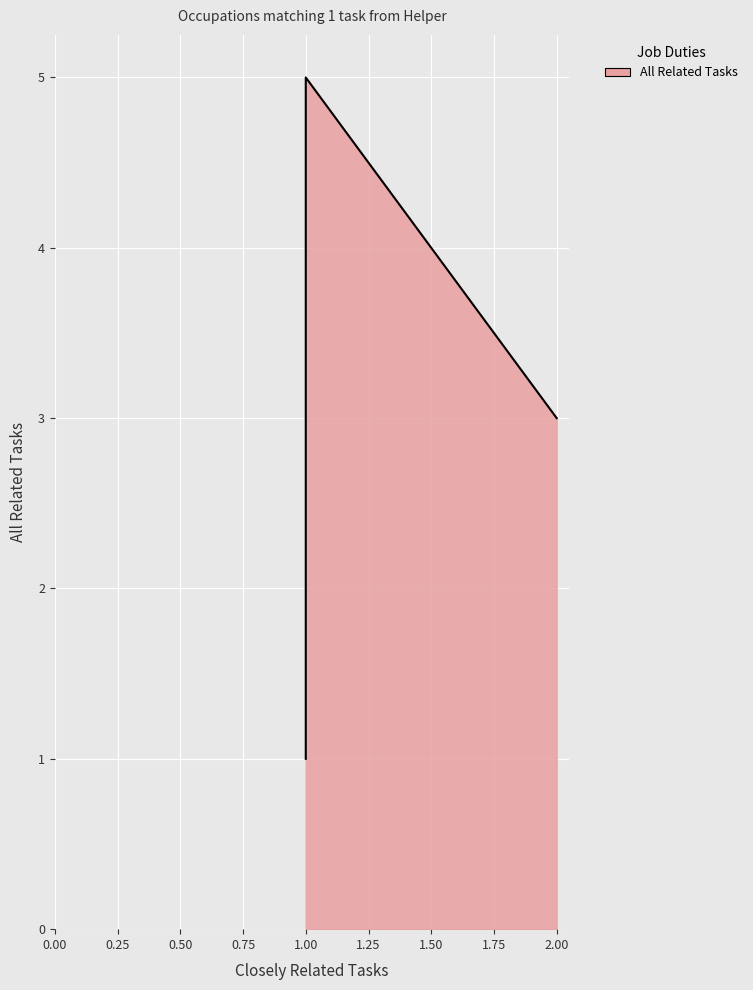

How many lines are shown in the chart?

1